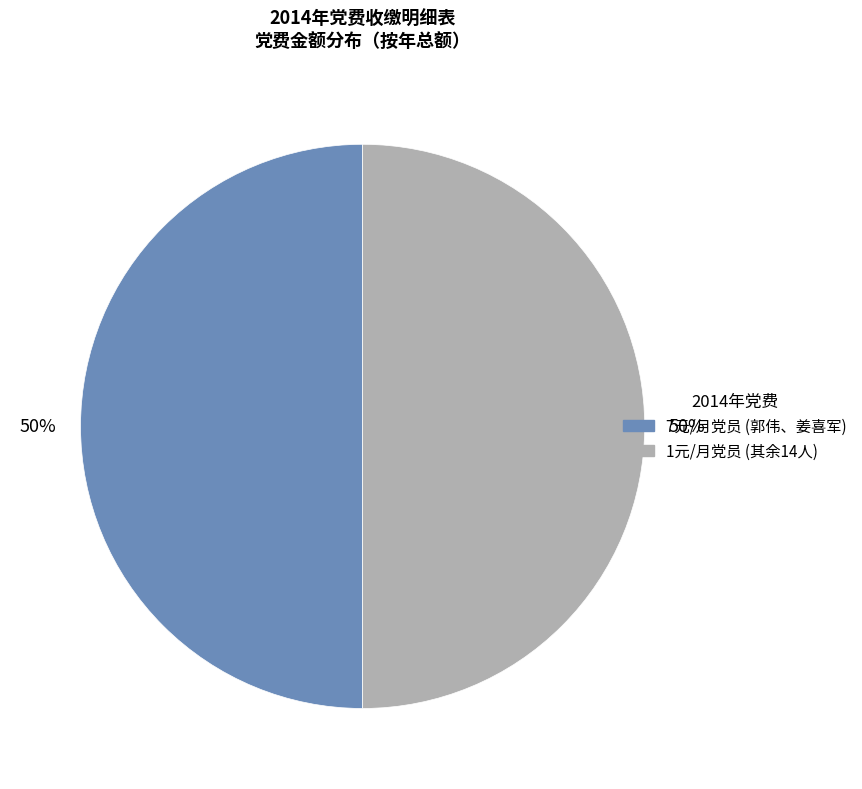

To the nearest percent, what is the average slice percentage?

50%